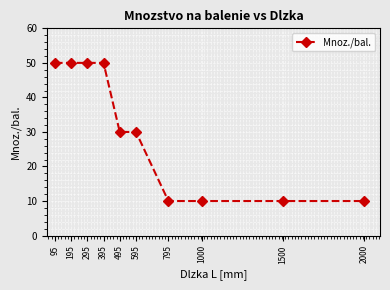

What is the ratio of the value at 595 to the value at 295?

0.6